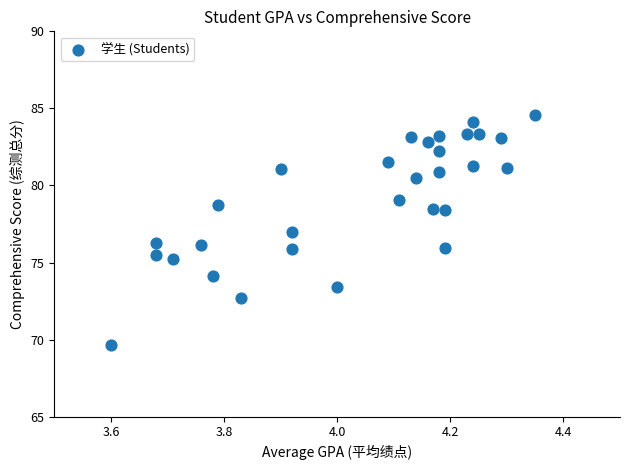

What is the range of Y values (max minus min)?

14.9